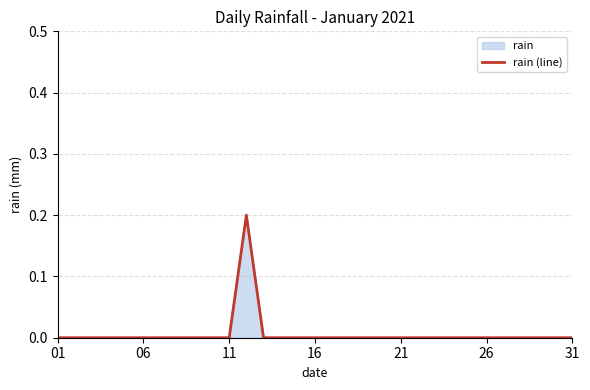

True or false: the data shows 0.0 at 31.

True